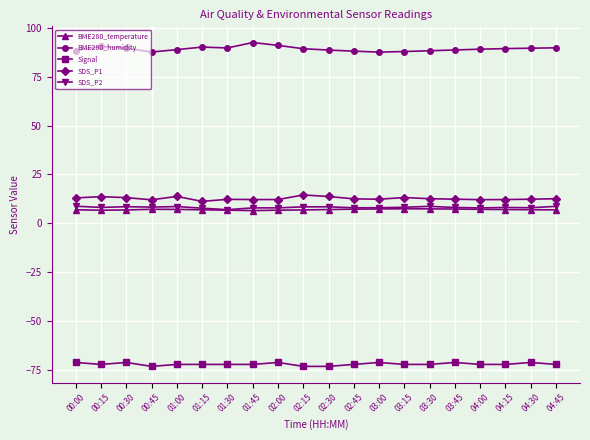

Which series has the largest range (max minus min)?

BME280_humidity